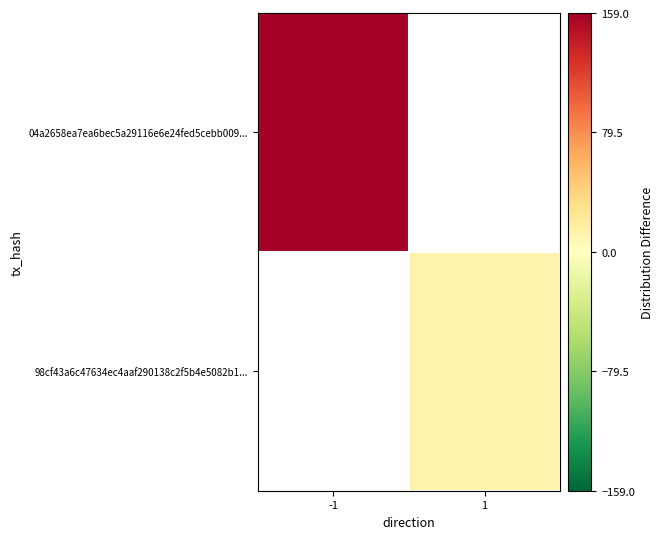

How many distinct data groups are displayed?

2